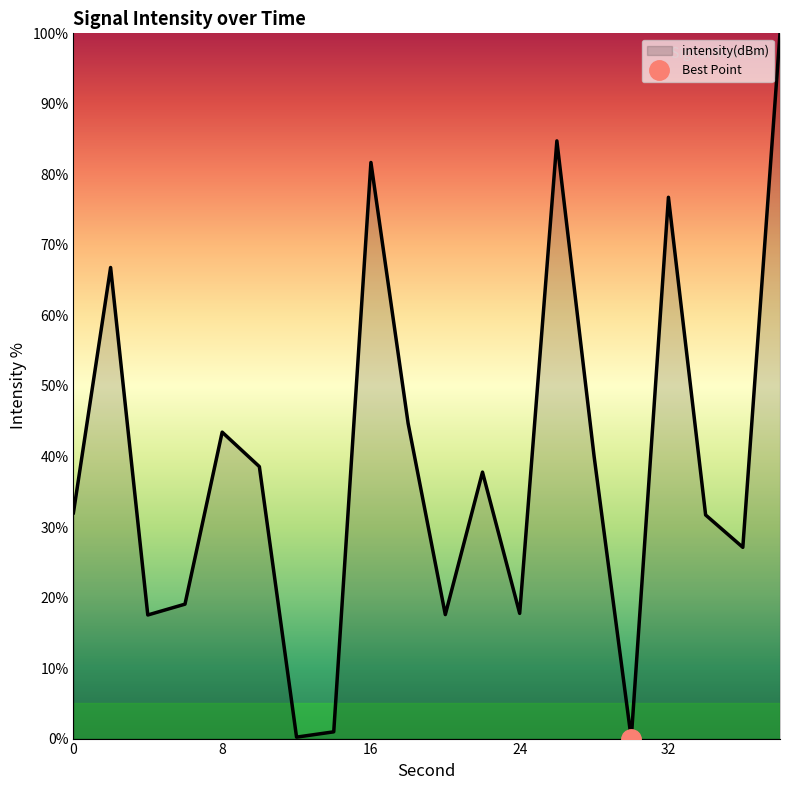

The value at 28 is 40.1. True or false?

True